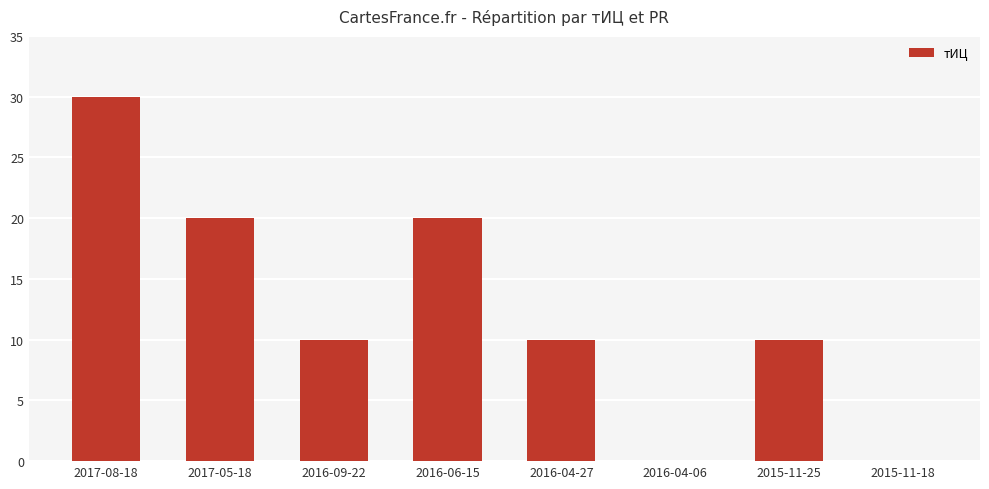

What is the approximate value at 2016-04-27, to the nearest 5?

10